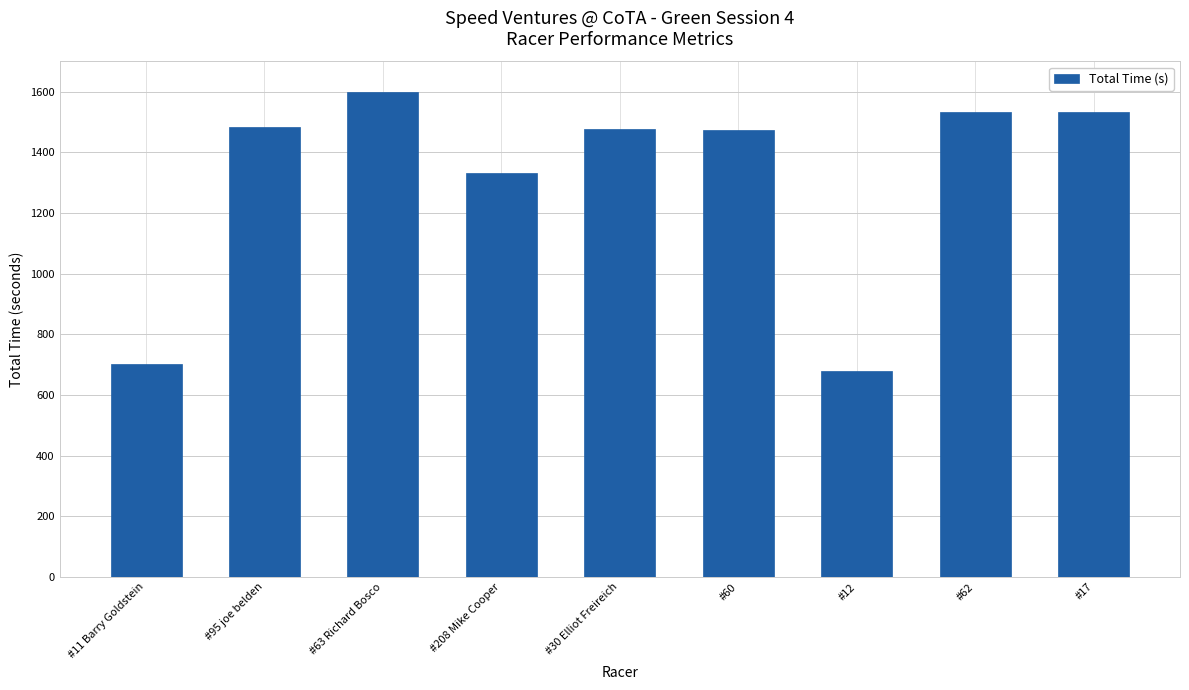

What is the label of the 1st bar from the left?

#11 Barry Goldstein